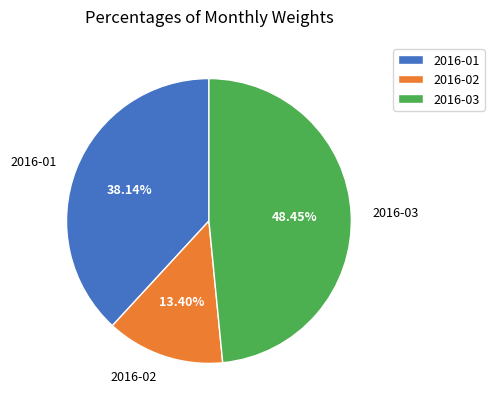

To the nearest percent, what portion does 2016-02 represent?

13%